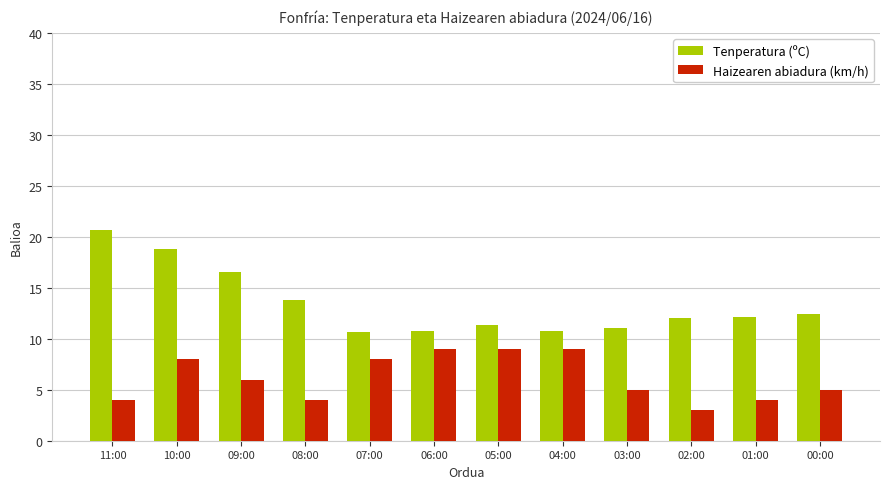

The value of Haizearen abiadura (km/h) at 01:00 is 2.3. True or false?

False